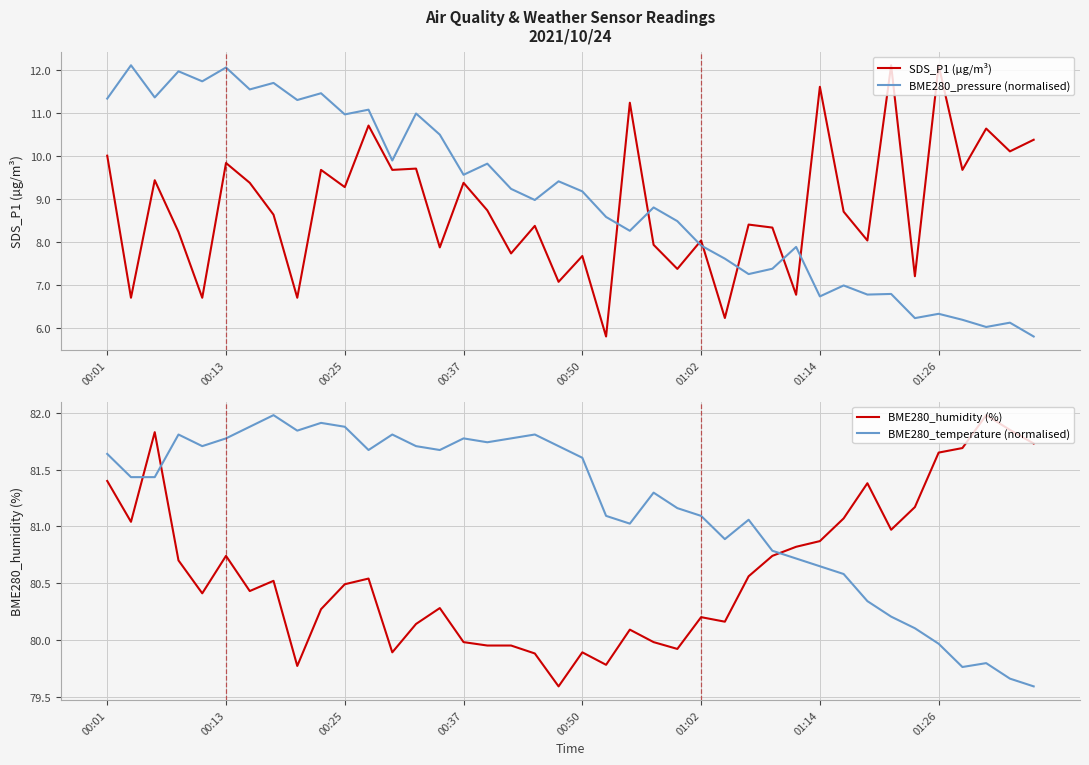

How many series are shown in this chart?

4